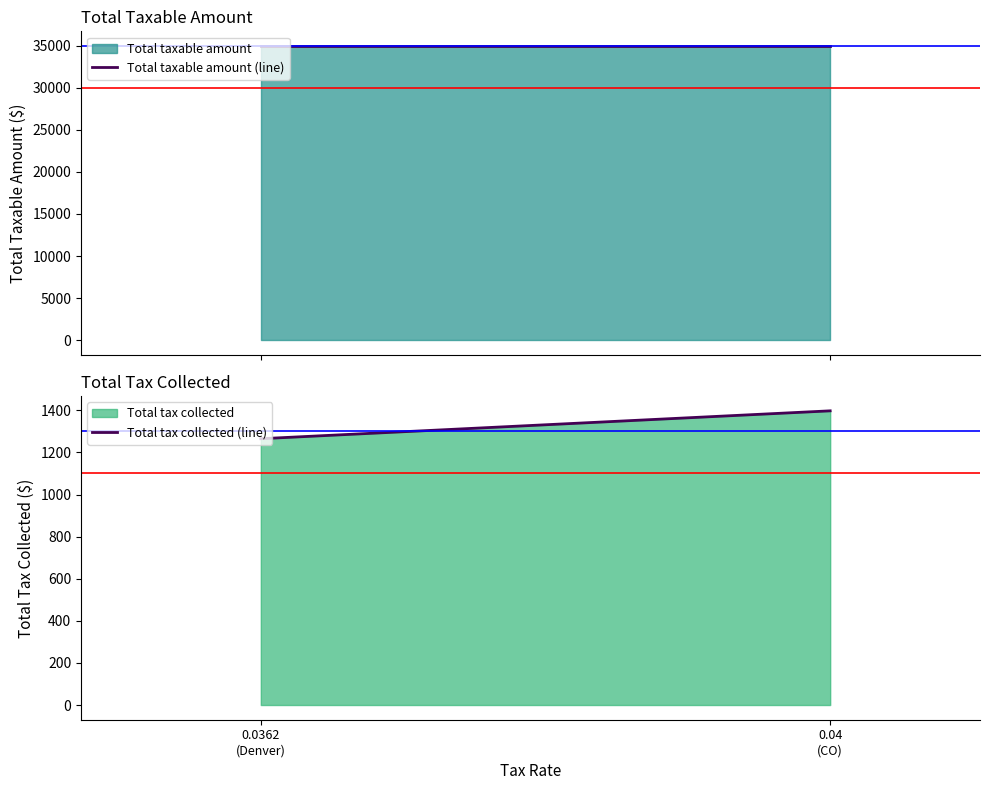

How many lines are shown in the chart?

2